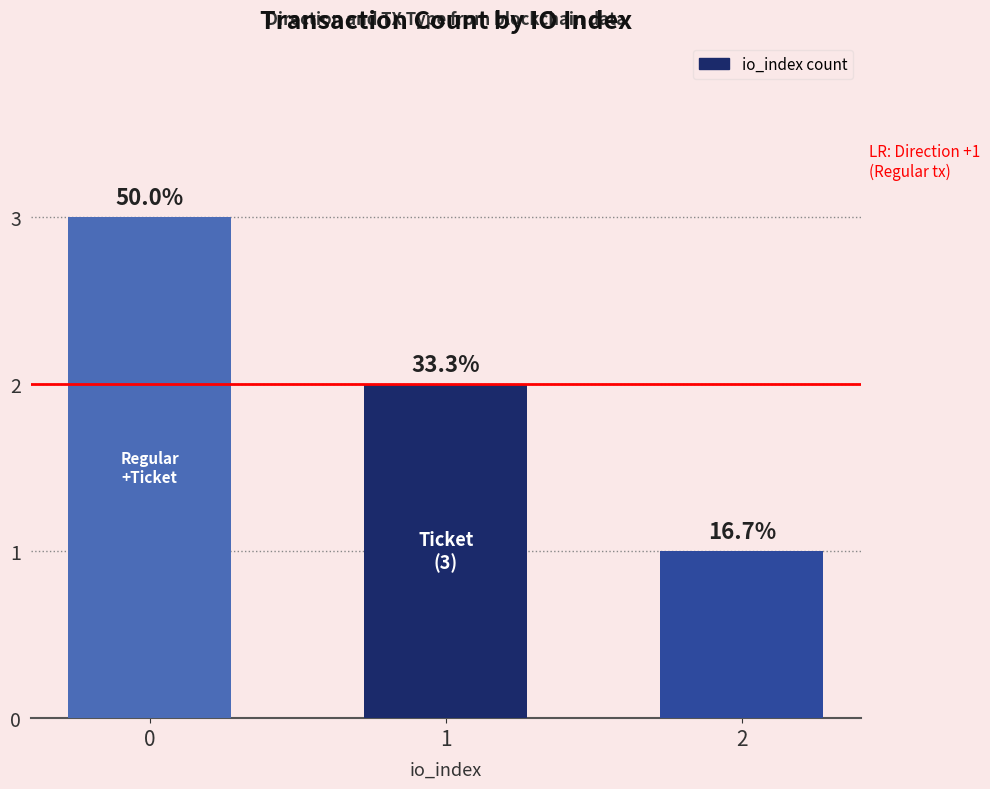

What is the value of the 3rd bar from the left?

1